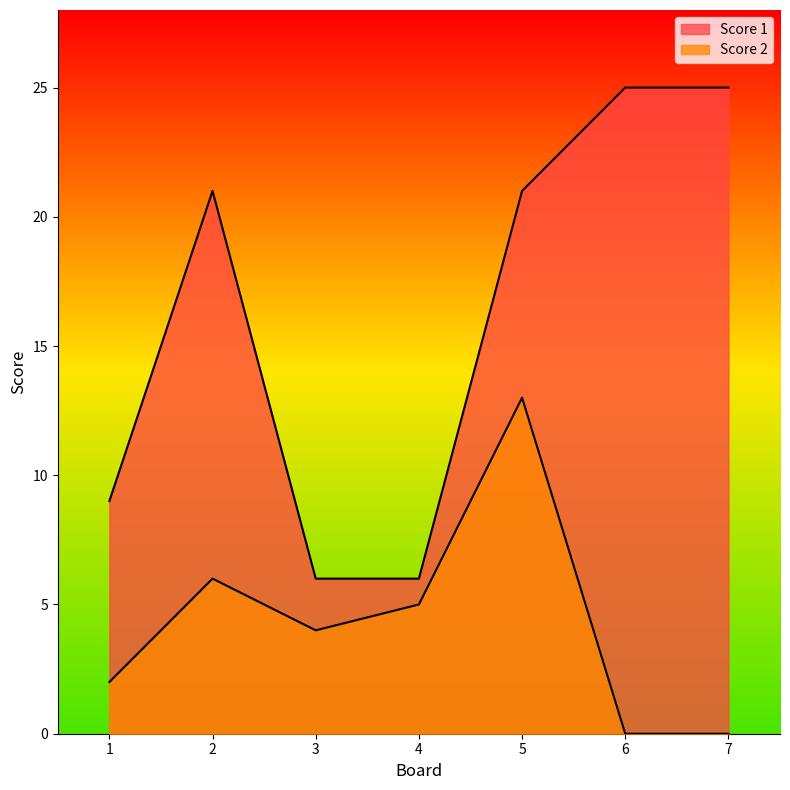

At which category is the sum across all series the highest?

5